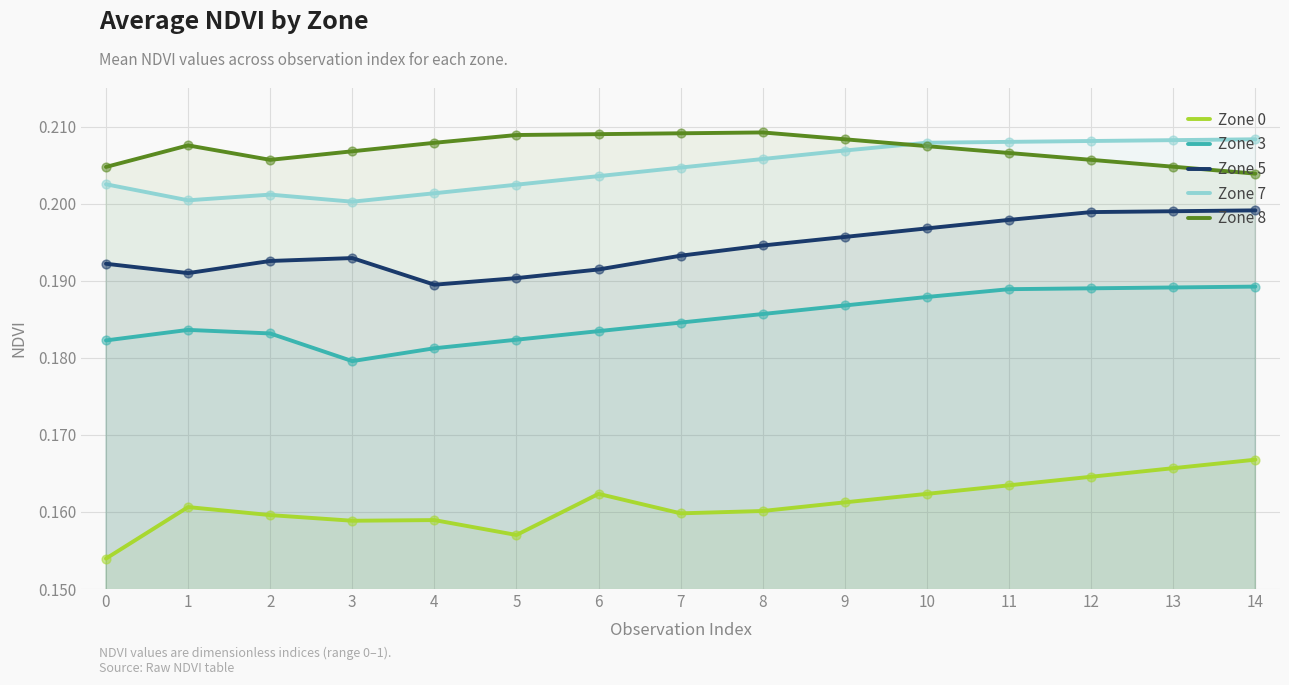

Which series contains the lowest Y value?

Zone 0